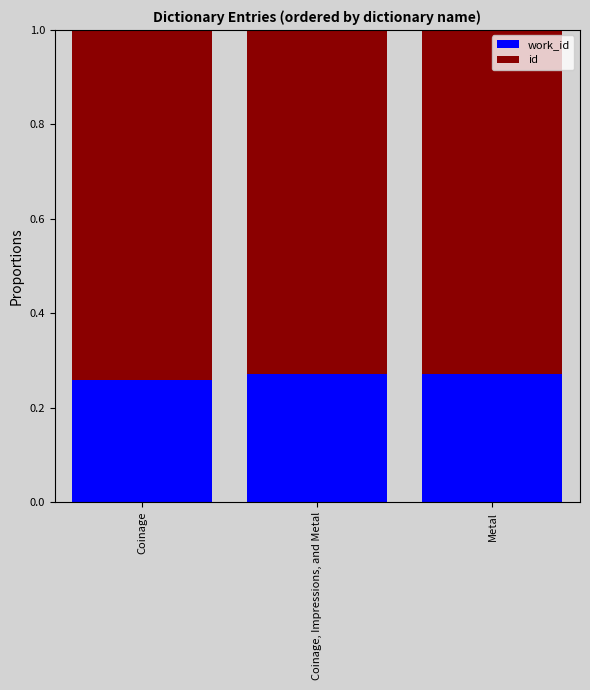

What is the total value across all series at Metal?

1.0